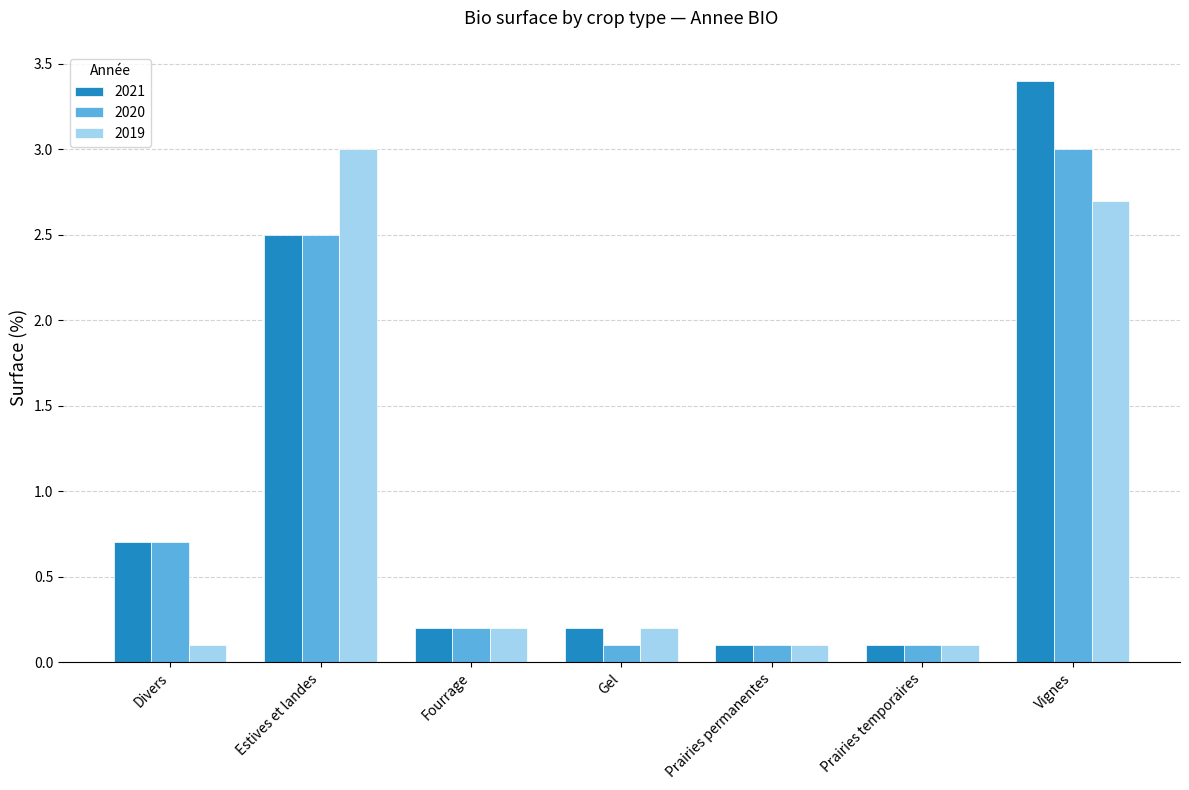

What is the value of the 2019 bar at the 6th from the left?

0.1